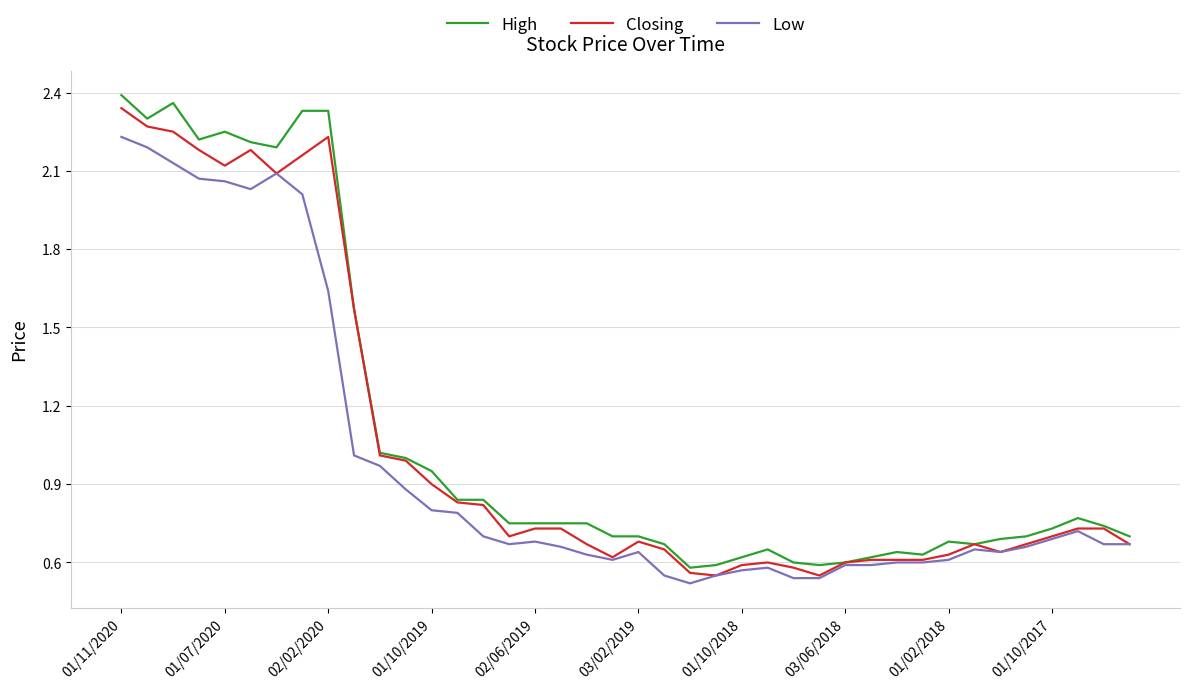

Which series has the largest range (max minus min)?

High